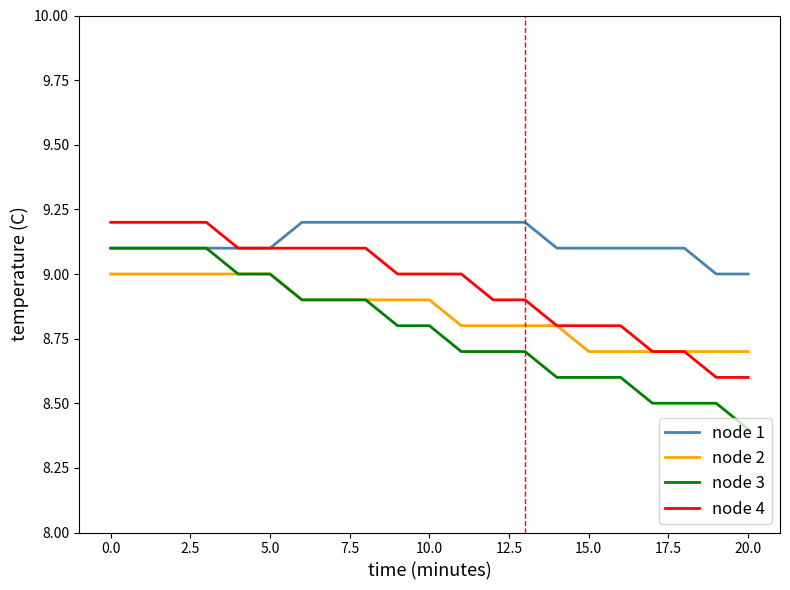

What is the smallest value displayed?

8.4